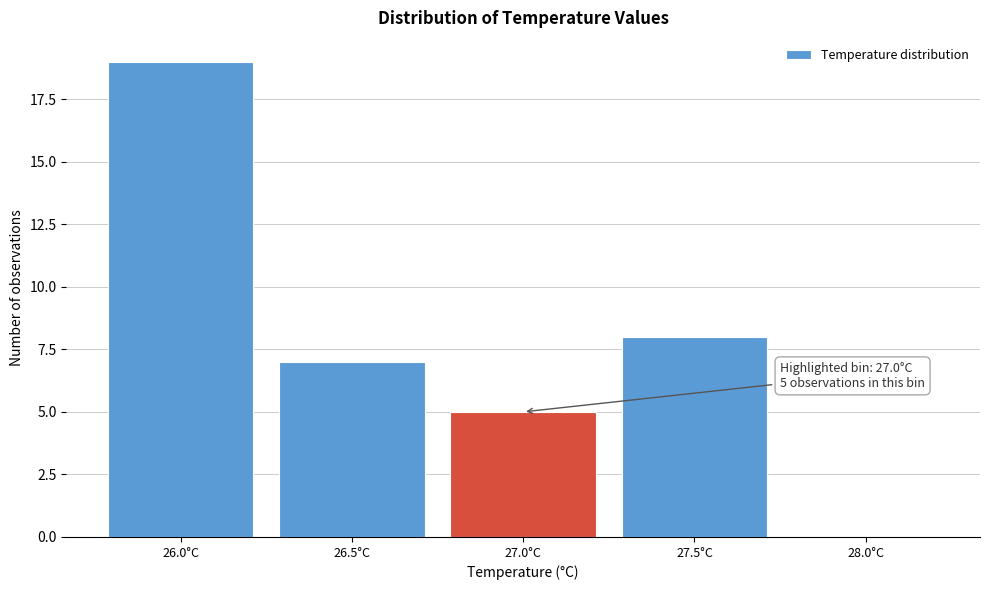

Reading left to right, transcribe all the data shown in this chart.

26.0°C=19	26.5°C=7	27.0°C=5	27.5°C=8	28.0°C=0